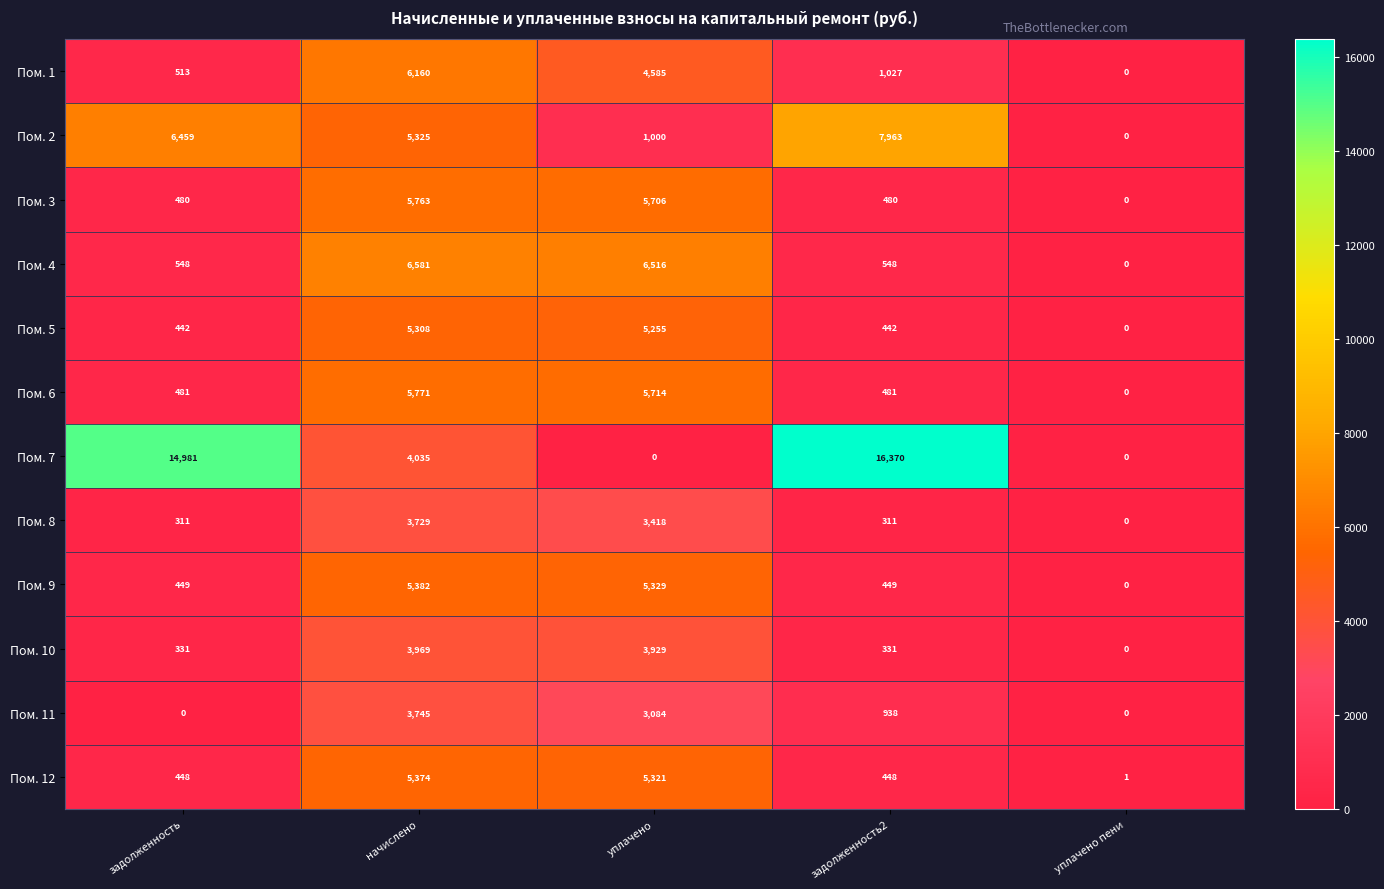

How many distinct data groups are displayed?

12